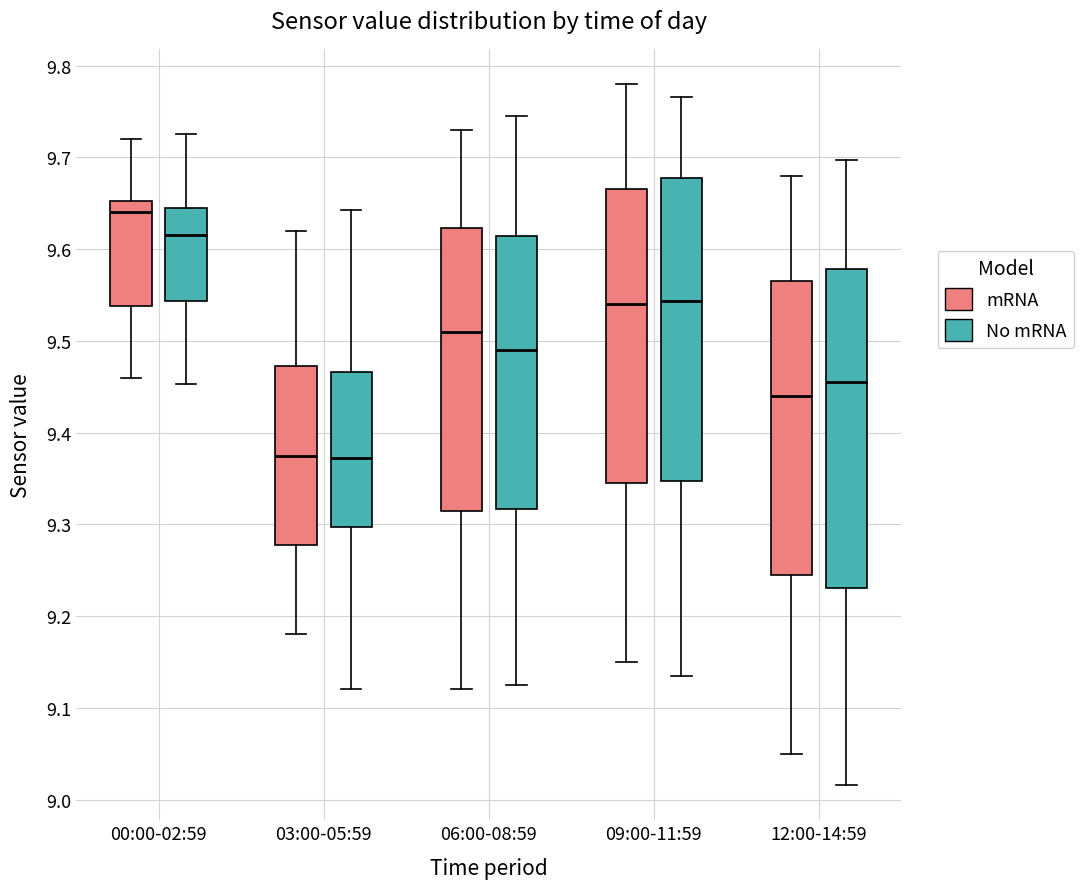

Reading left to right, transcribe this box plot: for each box, give where its median line is, the range the box spans, and where its two whiskers end, as read against the y-axis. The values are not printed on the chart, so give them approximately, as read against the axis.

00:00-02:59 (mRNA): median 9.64, box 9.54 to 9.65, whiskers 9.46 to 9.72
00:00-02:59 (No mRNA): median 9.62, box 9.54 to 9.64, whiskers 9.45 to 9.73
03:00-05:59 (mRNA): median 9.38, box 9.28 to 9.47, whiskers 9.18 to 9.62
03:00-05:59 (No mRNA): median 9.37, box 9.30 to 9.47, whiskers 9.12 to 9.64
06:00-08:59 (mRNA): median 9.51, box 9.32 to 9.62, whiskers 9.12 to 9.73
06:00-08:59 (No mRNA): median 9.49, box 9.32 to 9.61, whiskers 9.12 to 9.75
09:00-11:59 (mRNA): median 9.54, box 9.35 to 9.67, whiskers 9.15 to 9.78
09:00-11:59 (No mRNA): median 9.54, box 9.35 to 9.68, whiskers 9.13 to 9.77
12:00-14:59 (mRNA): median 9.44, box 9.25 to 9.57, whiskers 9.05 to 9.68
12:00-14:59 (No mRNA): median 9.46, box 9.23 to 9.58, whiskers 9.02 to 9.70